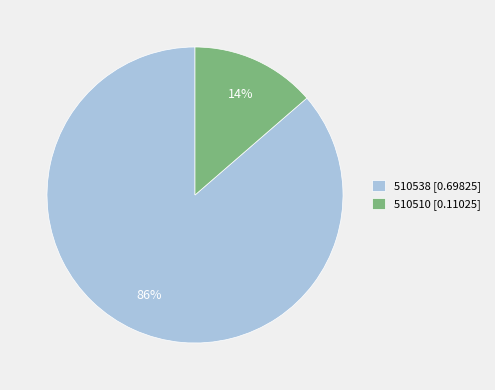

To the nearest percent, what is the average slice percentage?

50%